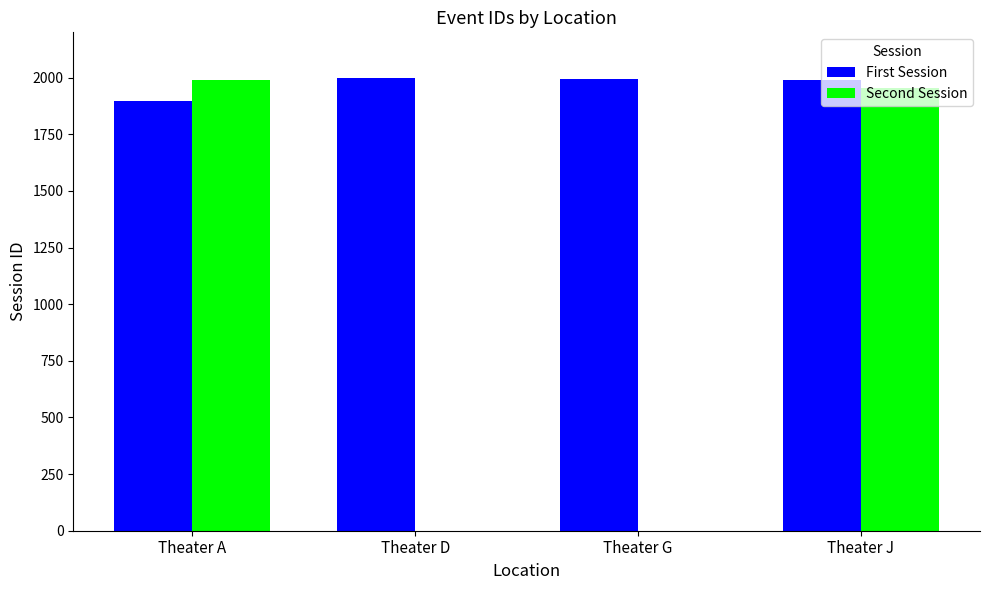

True or false: Second Session has a value of -1372 at Theater D.

False